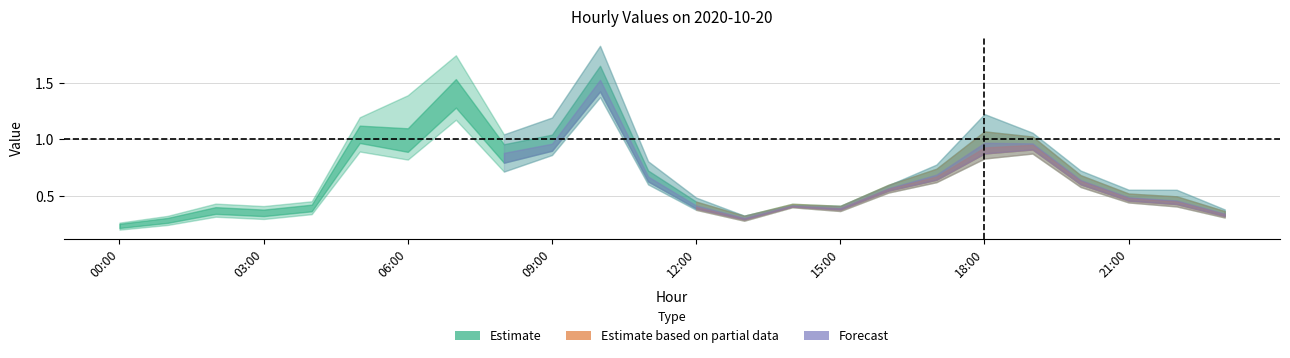

What position from the right is 00:00?

24